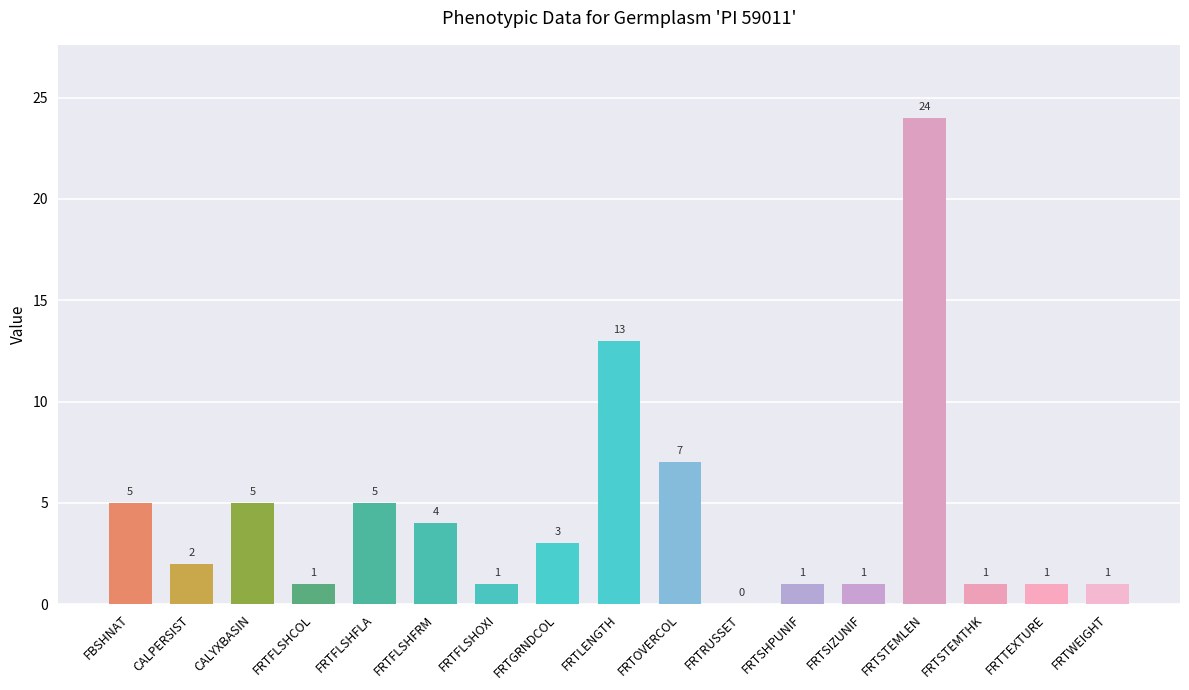

What is the sum of the values at FRTLENGTH and FRTSIZUNIF?

14